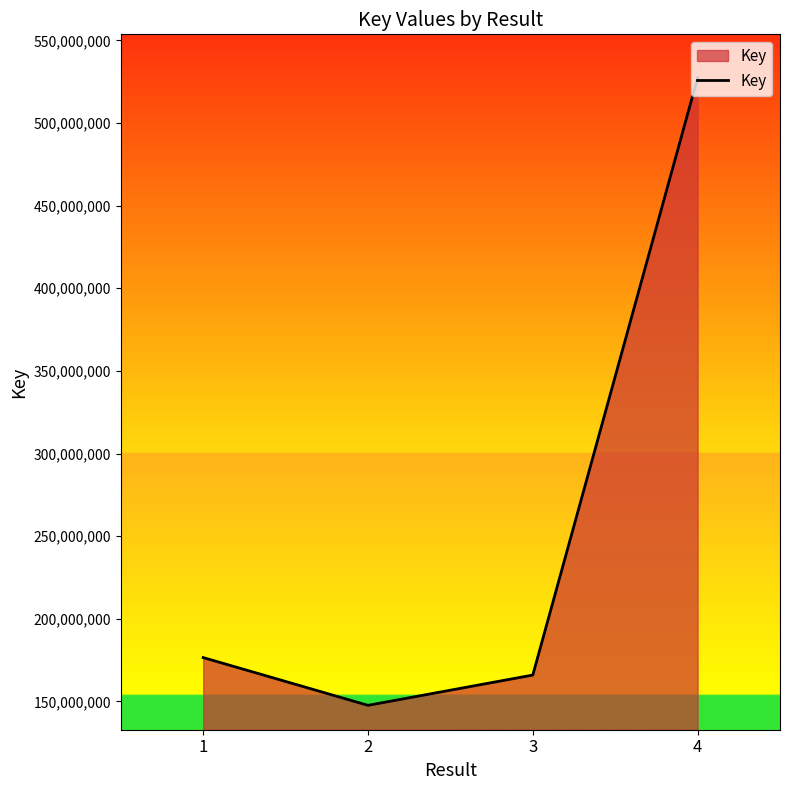

Reading right to left, extract all data points from this chart.

527293016	165930515	147606071	176504124